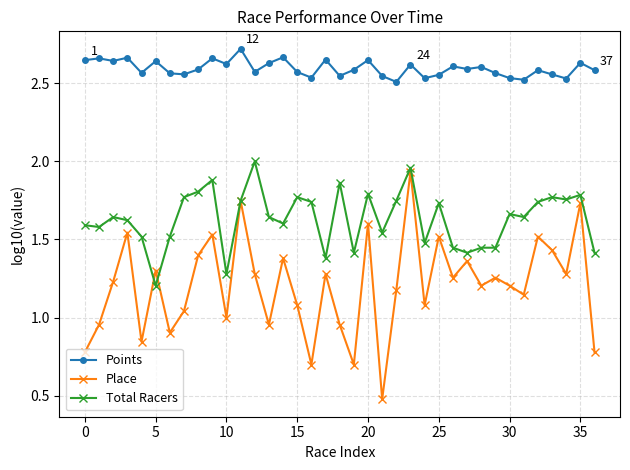

List the series in order of their overall mean, highest first.

Points, Total Racers, Place